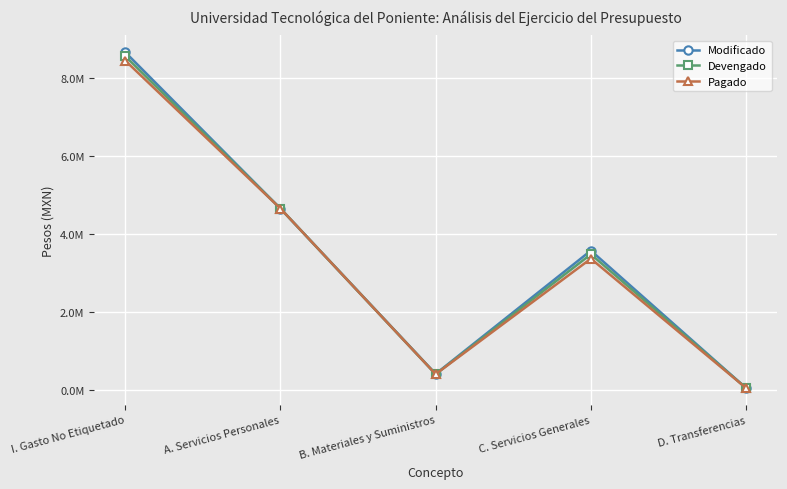

The value of Devengado at B. Materiales y Suministros is 396733.1. True or false?

True